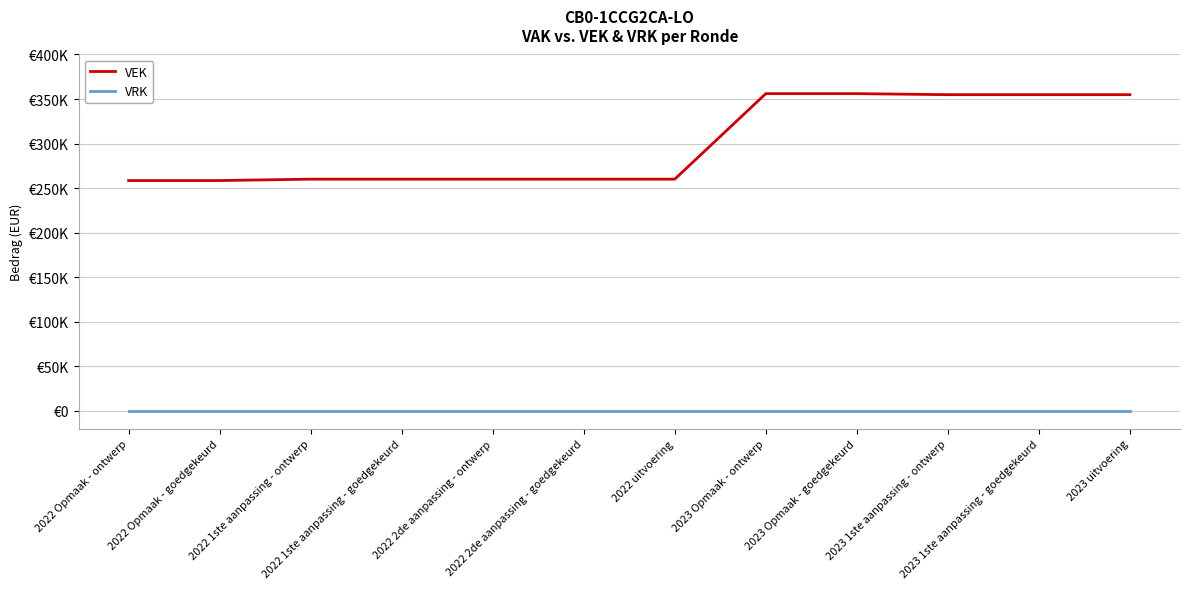

True or false: VEK and VRK intersect in this chart.

False